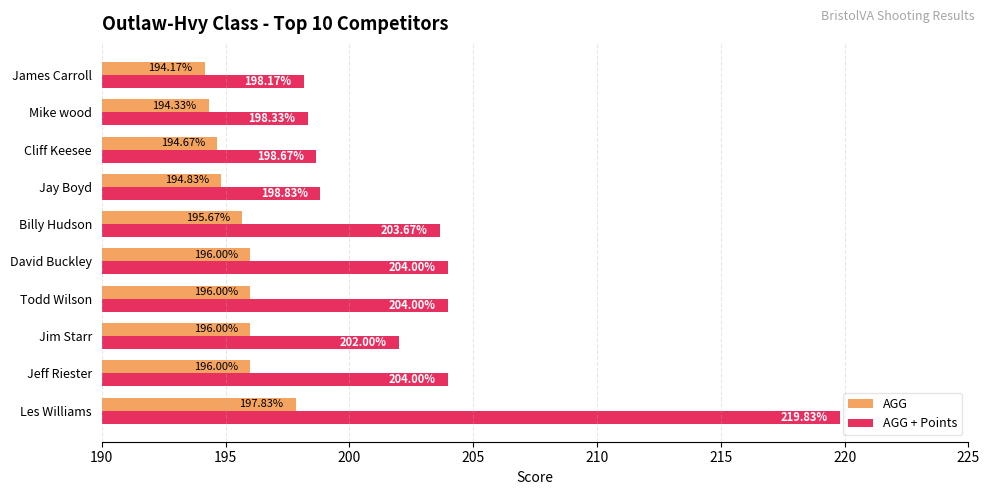

What are all the series names shown in the legend?

AGG, AGG + Points